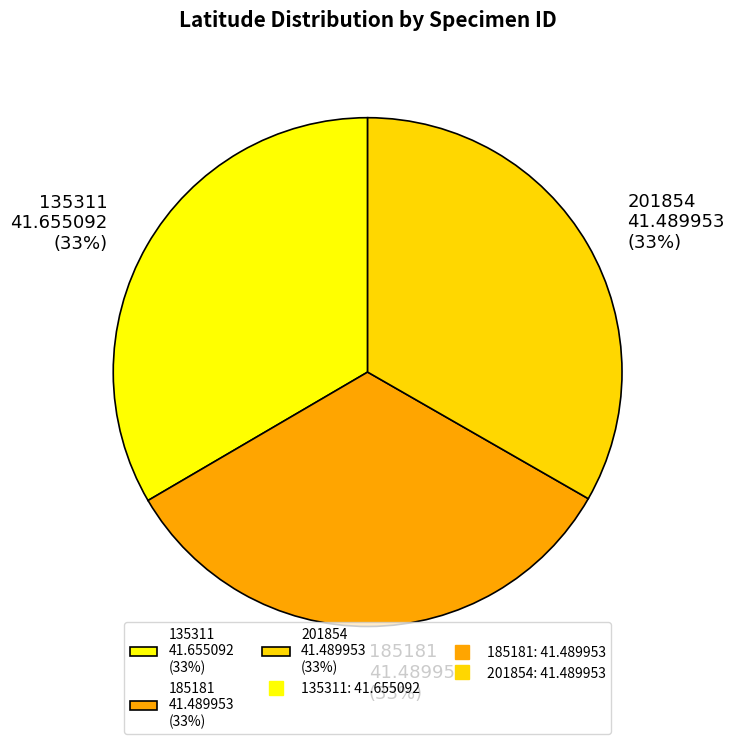

Combined, do 185181 and 135311 account for over 50%?

Yes